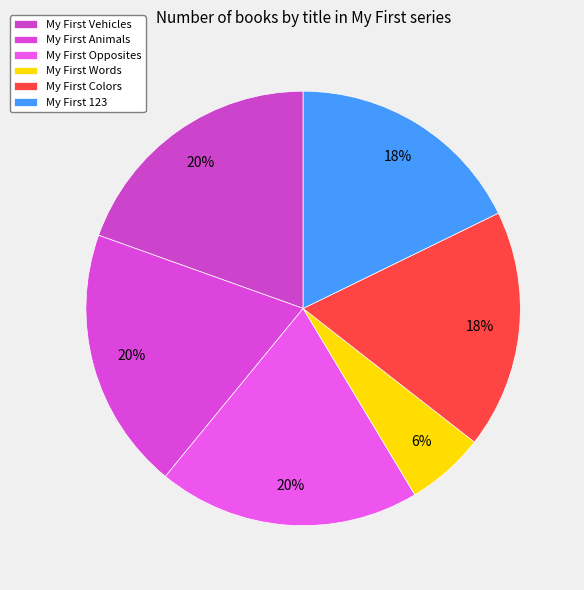

To the nearest percent, what is the average slice percentage?

17%